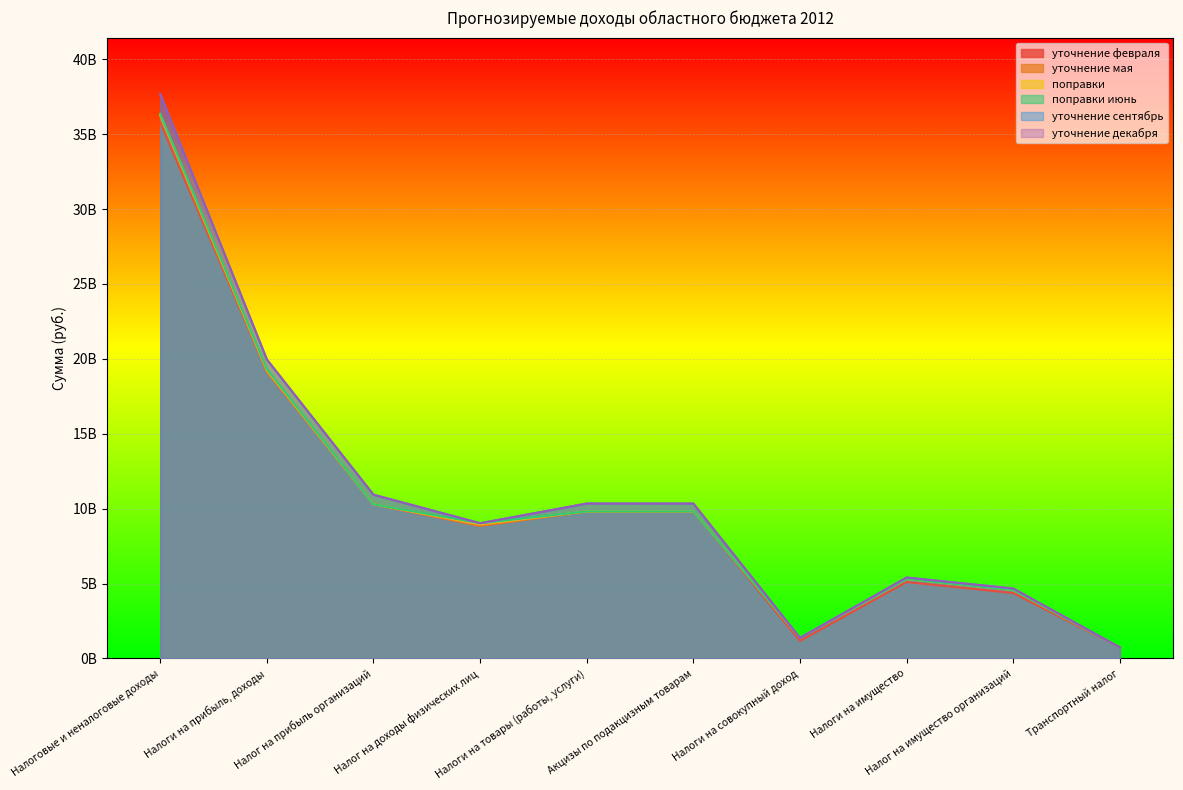

Does the chart display data point markers on the line(s)?

No